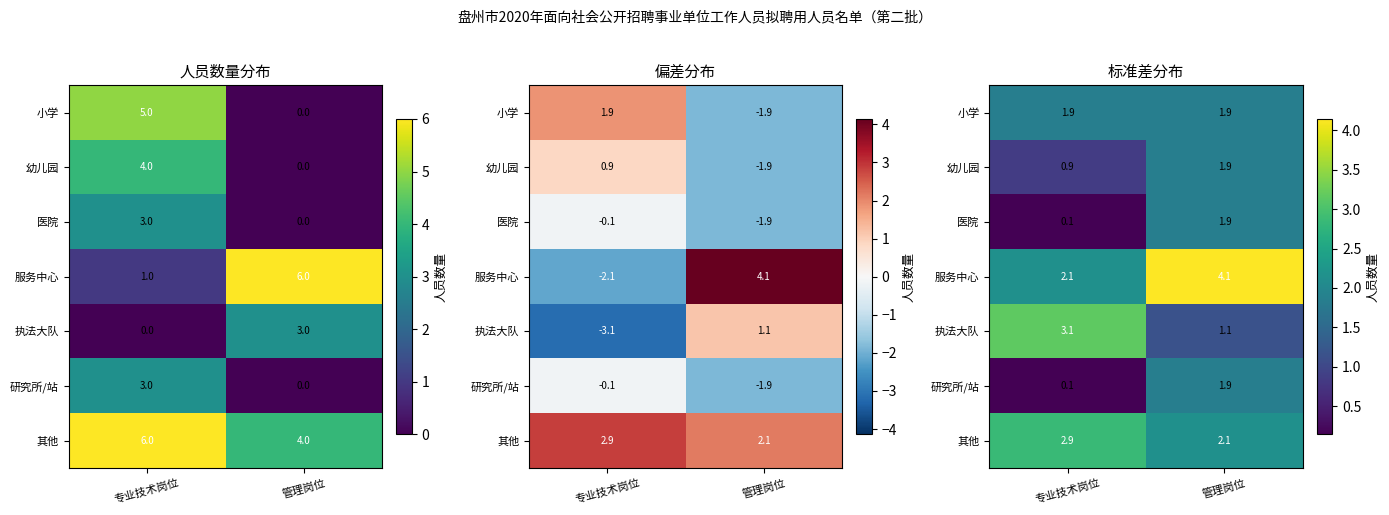

At 管理岗位, list the series in order from largest to smallest.

服务中心, 其他, 小学, 幼儿园, 医院, 研究所/站, 执法大队